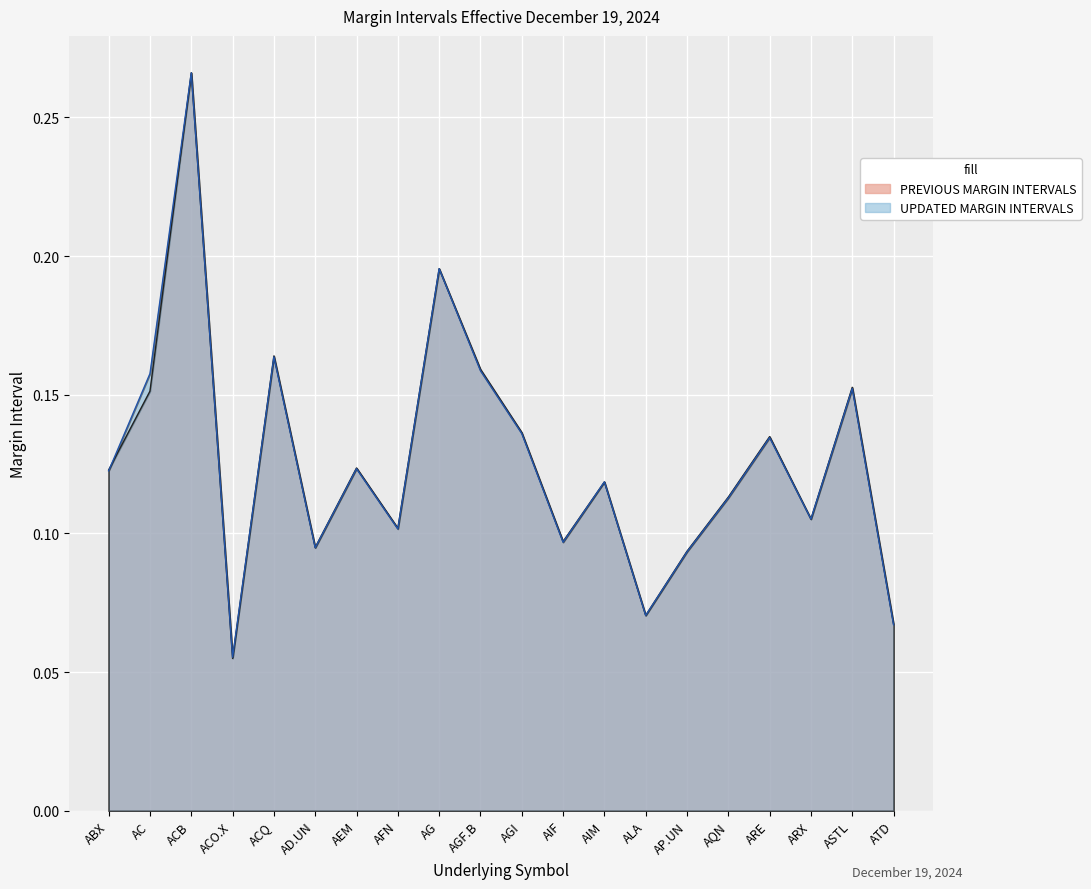

Reading left to right, extract all data points from this chart.

PREVIOUS MARGIN INTERVALS: ABX=0.1	AC=0.2	ACB=0.3	ACO.X=0.1	ACQ=0.2	AD.UN=0.1	AEM=0.1	AFN=0.1	AG=0.2	AGF.B=0.2	AGI=0.1	AIF=0.1	AIM=0.1	ALA=0.1	AP.UN=0.1	AQN=0.1	ARE=0.1	ARX=0.1	ASTL=0.2	ATD=0.1
UPDATED MARGIN INTERVALS: ABX=0.1	AC=0.2	ACB=0.3	ACO.X=0.1	ACQ=0.2	AD.UN=0.1	AEM=0.1	AFN=0.1	AG=0.2	AGF.B=0.2	AGI=0.1	AIF=0.1	AIM=0.1	ALA=0.1	AP.UN=0.1	AQN=0.1	ARE=0.1	ARX=0.1	ASTL=0.2	ATD=0.1